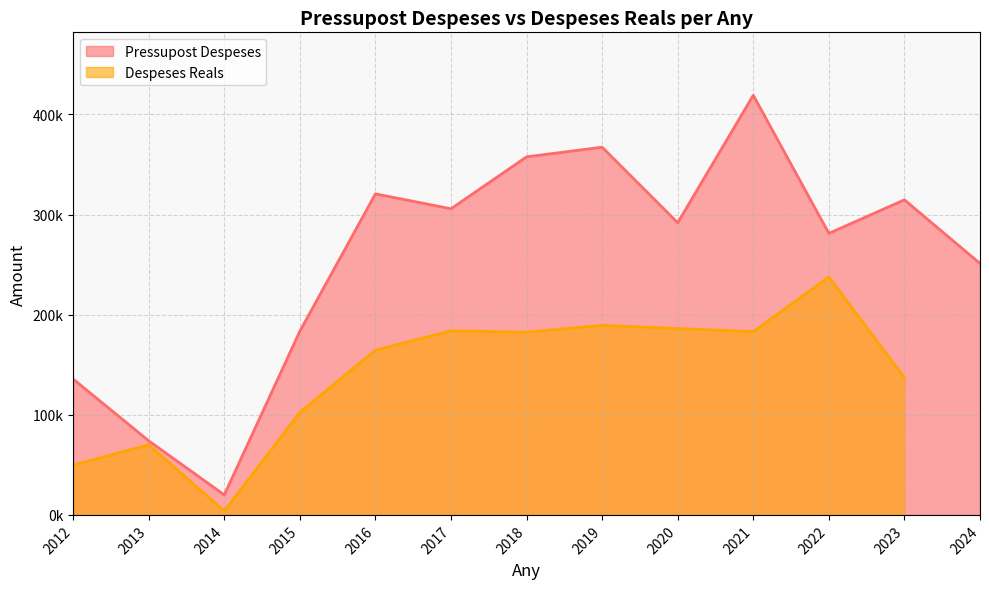

What is the change in value from 2017 to 2022?

-24587